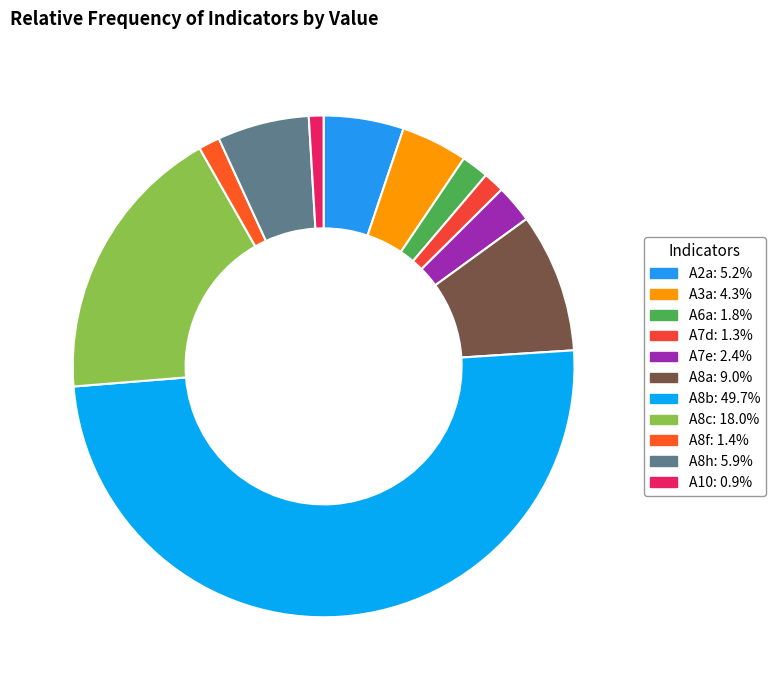

How many segments does this pie chart have?

11